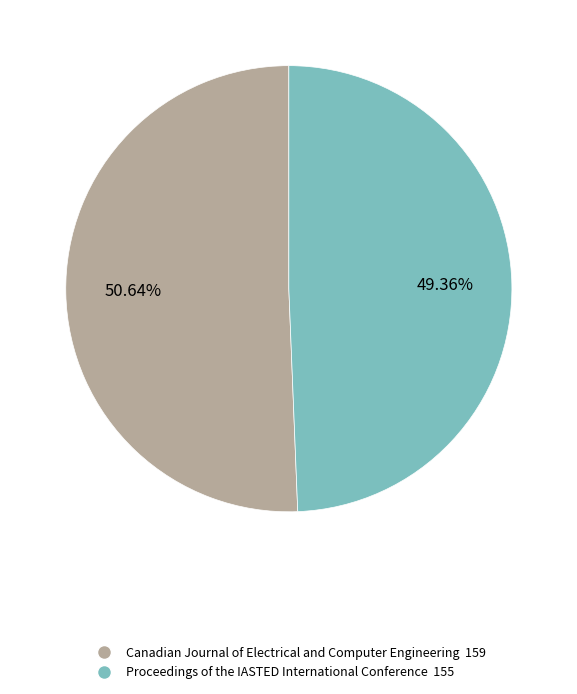

Approximately how many times larger is the value at Canadian Journal of Electrical and Computer Engineering compared to Proceedings of the IASTED International Conference?

1.0